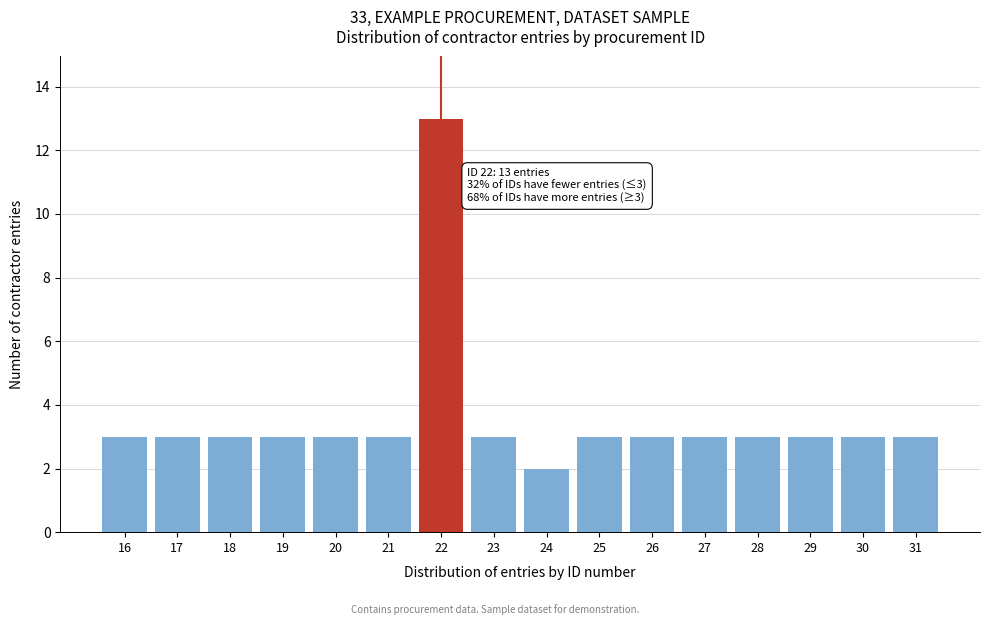

Reading left to right, extract all data points from this chart.

3	3	3	3	3	3	13	3	2	3	3	3	3	3	3	3